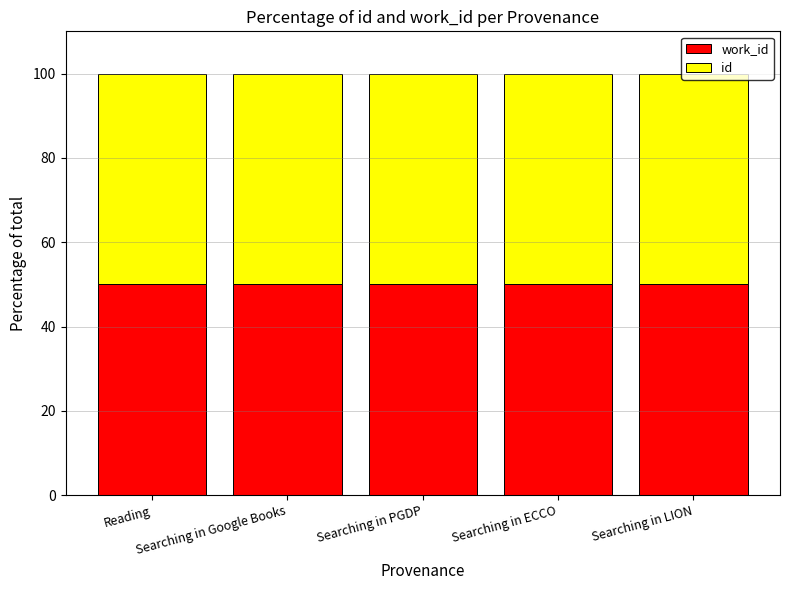

Is the value of work_id at Searching in Google Books greater than the value of id at Reading?

No